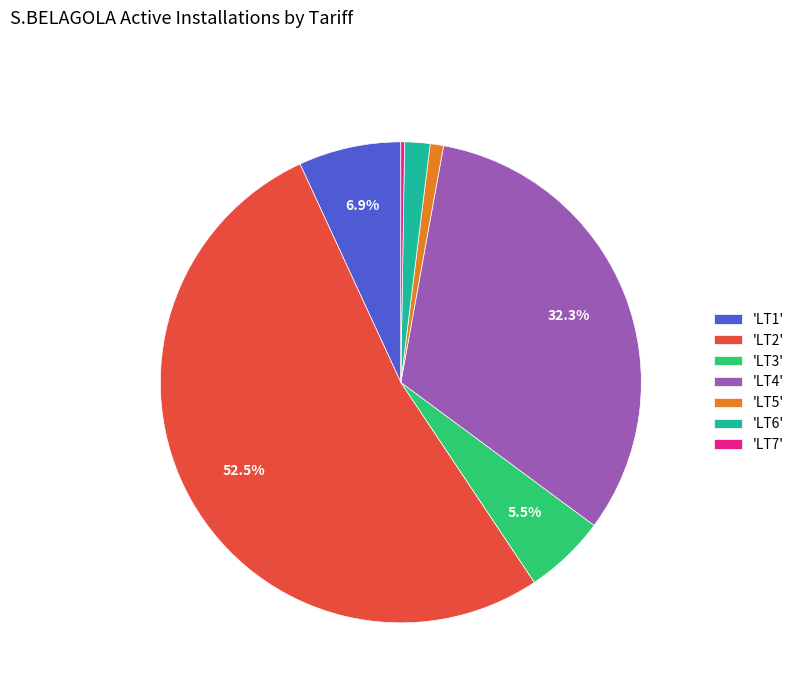

Which slice is the largest?

'LT2'